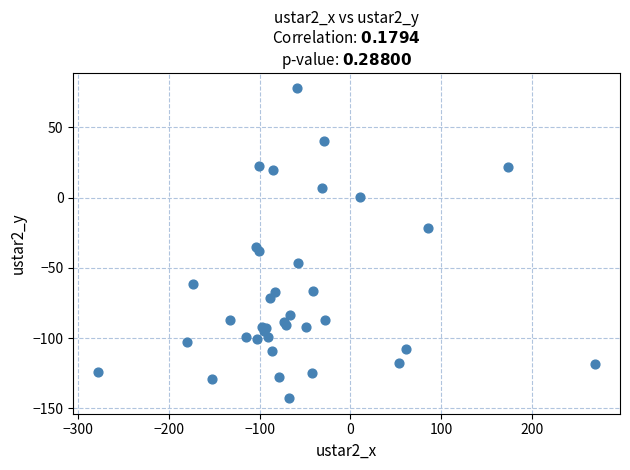

What Y value in the scatter plot is closest to -32?

-35.3